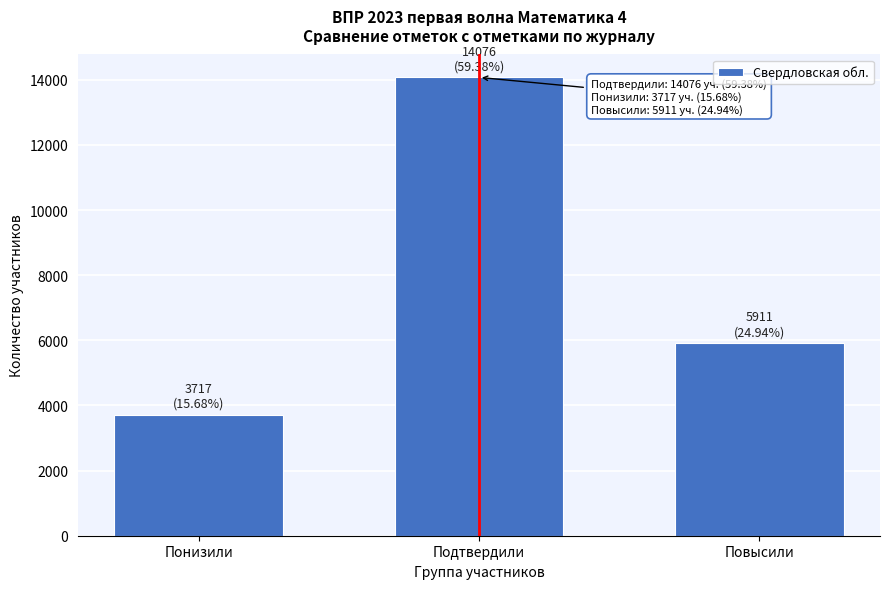

Reading left to right, transcribe all the data shown in this chart.

Понизили=3717	Подтвердили=14076	Повысили=5911